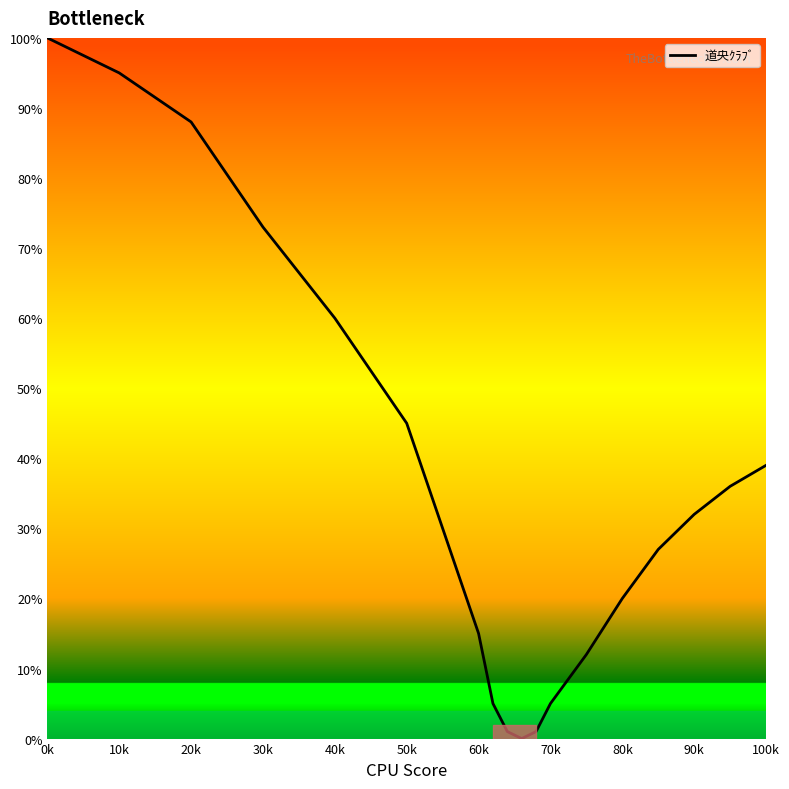

What is the difference between the maximum and minimum values?

100